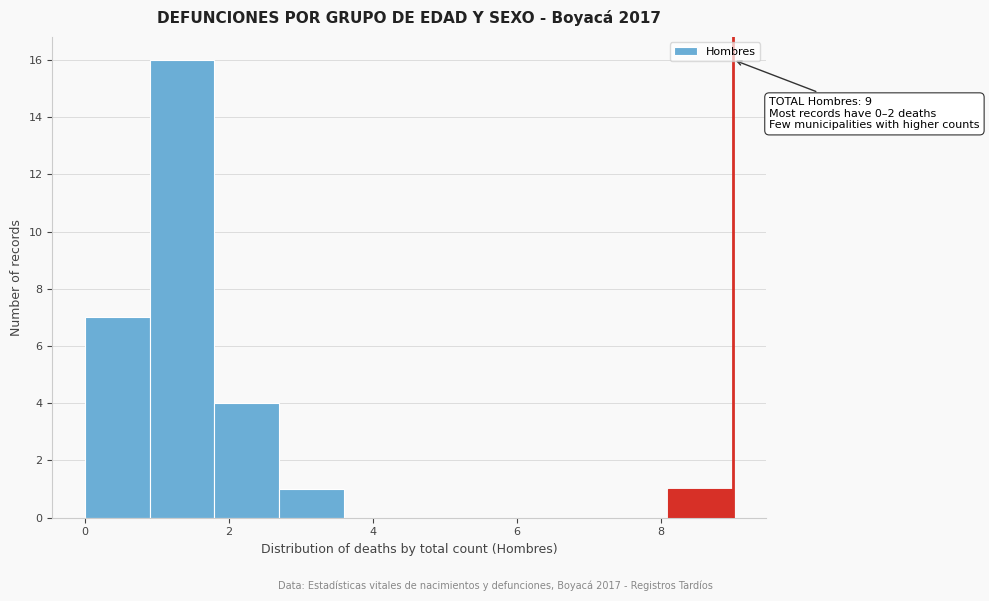

Over which range of the x-axis is the bar tallest?

0.9 to 1.8